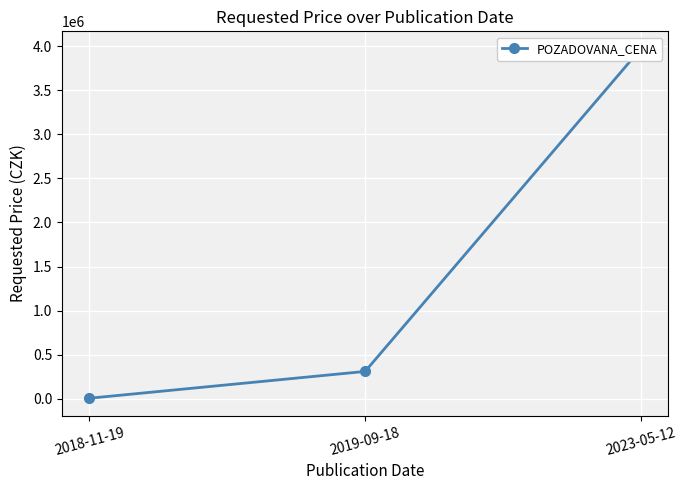

What is the sum of the values at 2019-09-18 and 2018-11-19?

316000